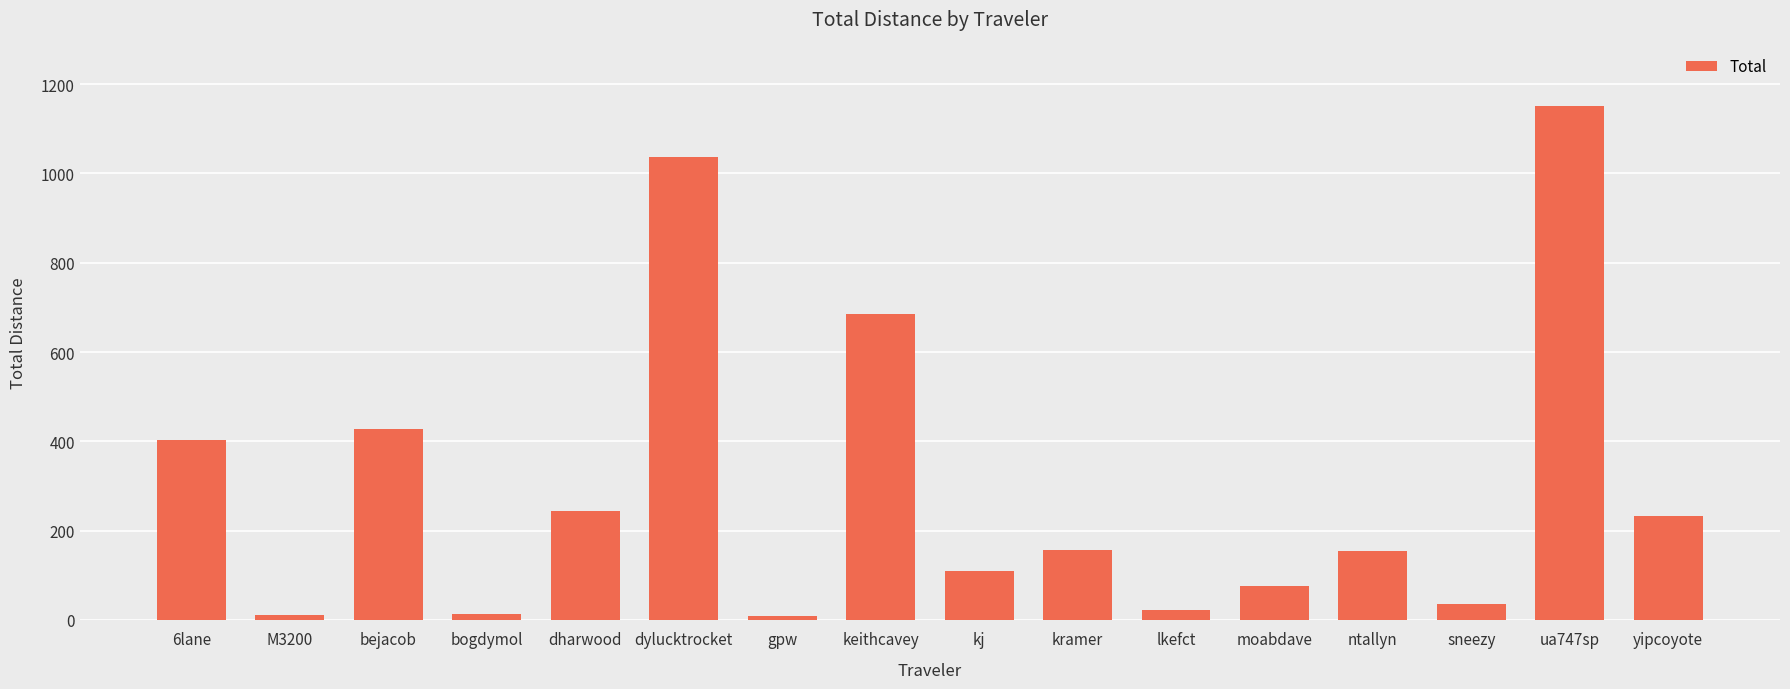

What is the value of the 12th bar from the left?

76.7